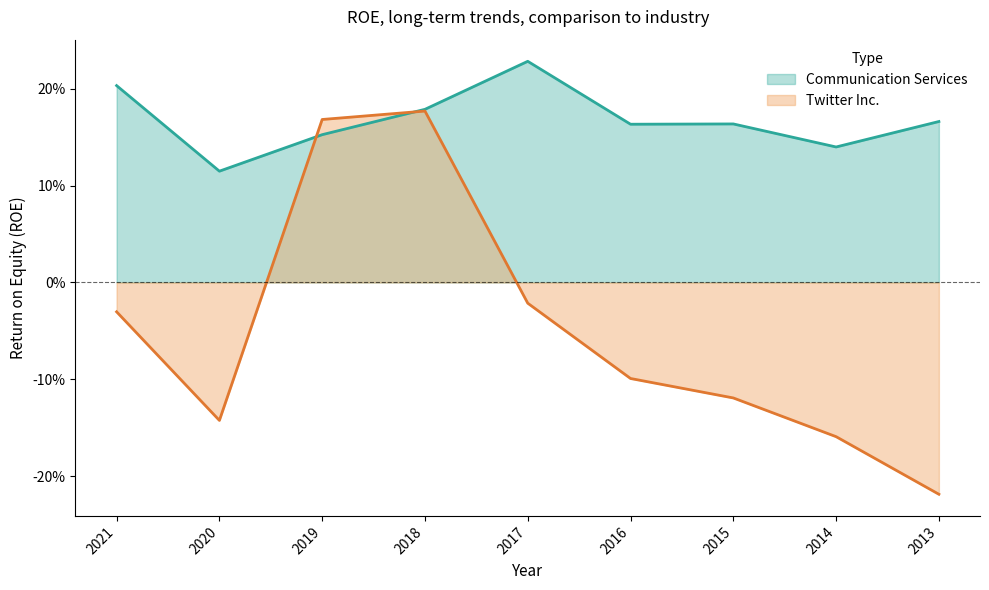

What is the lowest value of the Communication Services series?

0.1